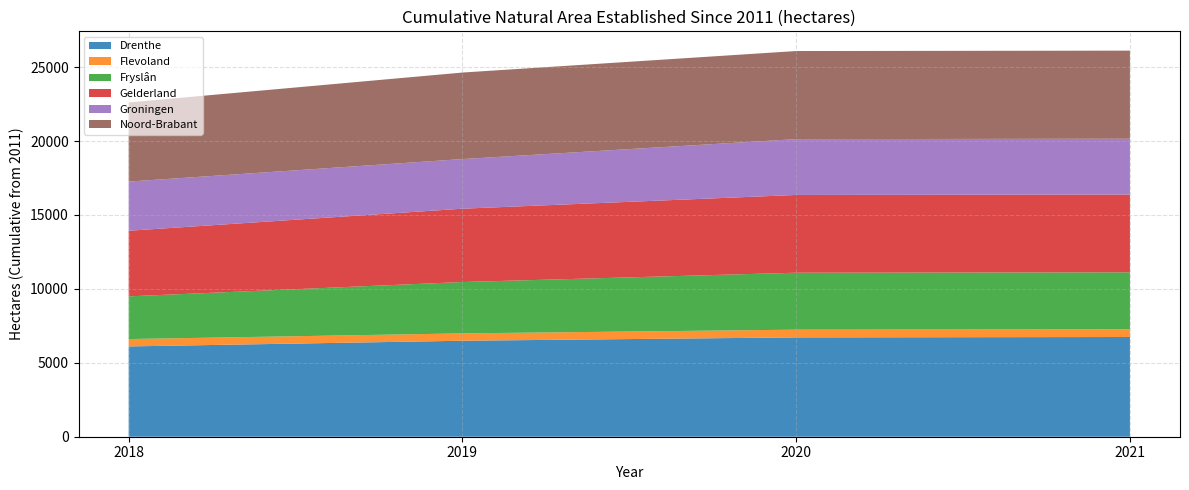

Reading left to right, what are all the values shown in this chart?

Drenthe: 2018=6108	2019=6492	2020=6718	2021=6745
Flevoland: 2018=498	2019=498	2020=523	2021=523
Fryslân: 2018=2888	2019=3474	2020=3852	2021=3852
Gelderland: 2018=4438	2019=4959	2020=5260	2021=5260
Groningen: 2018=3325	2019=3357	2020=3776	2021=3776
Noord-Brabant: 2018=5354	2019=5852	2020=5958	2021=5958